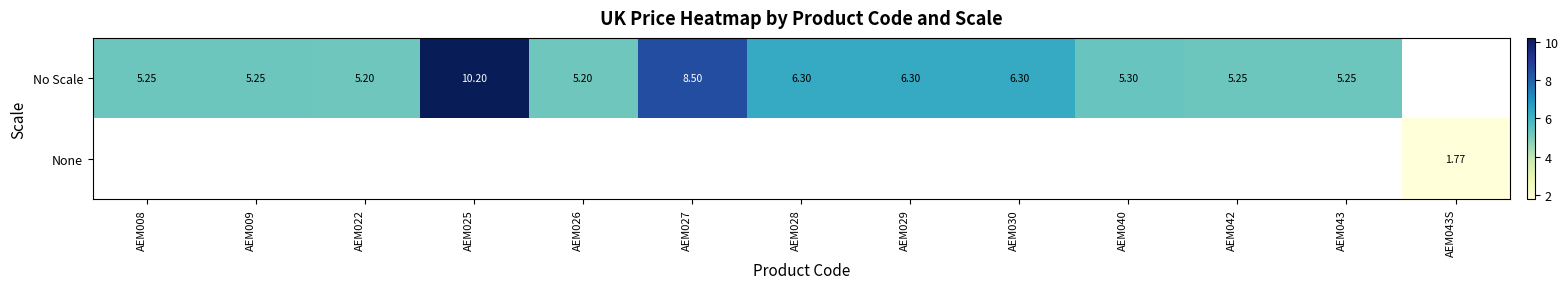

List the series in order of their peak value, highest first.

No Scale, None